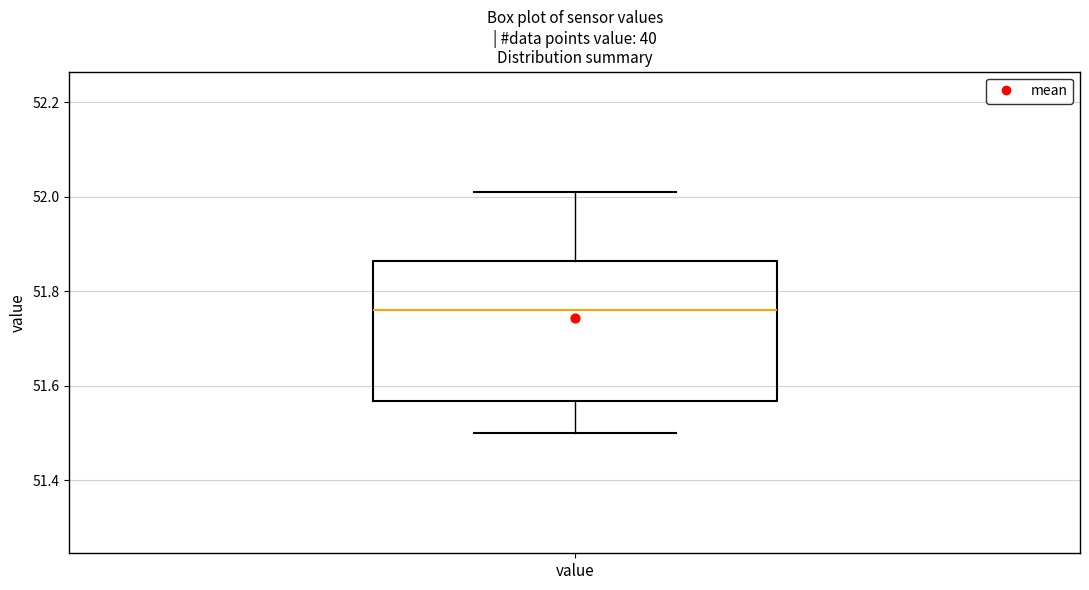

Read this box plot against the y-axis: the position of the median line, the range covered by the box, and the ends of both whiskers. The values are not printed on the chart, so give them approximately, as read against the axis.

median 51.76, box 51.56 to 51.86, whiskers 51.50 to 52.02